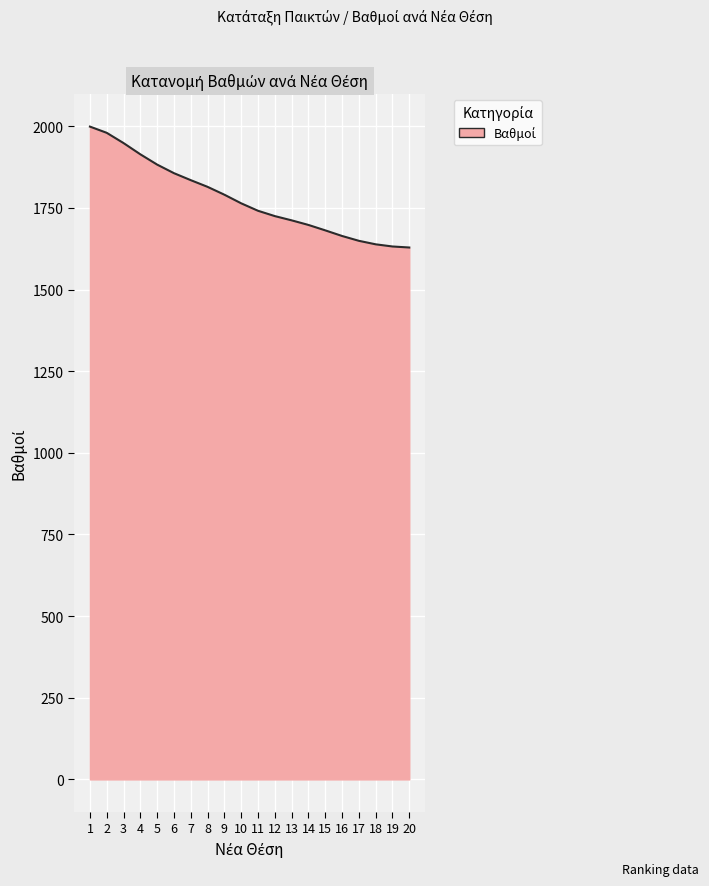

Does the chart display data point markers on the line(s)?

No